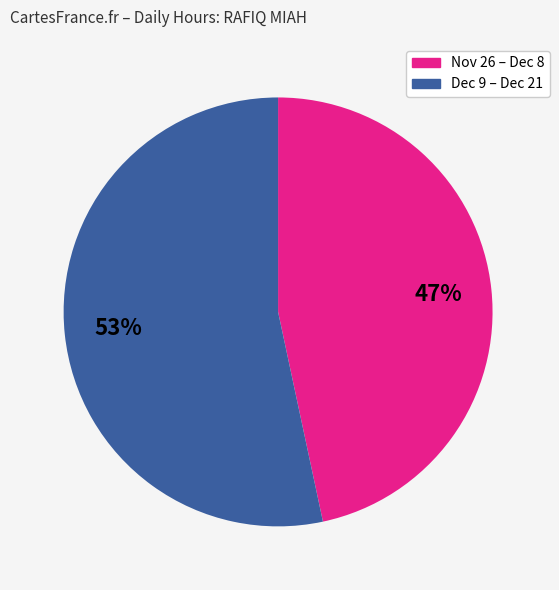

Does any single category account for the majority?

Yes